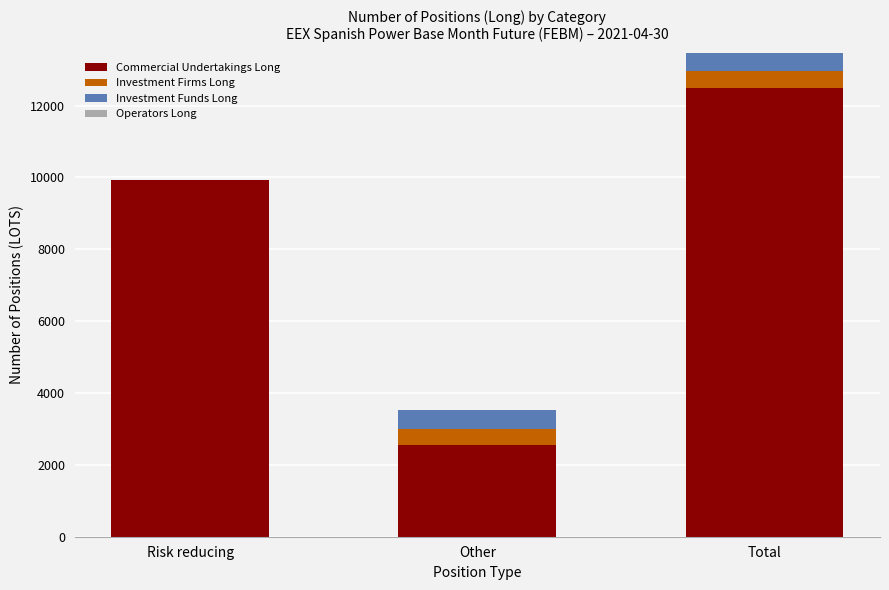

What is the total value across all series at Total?

13472.2